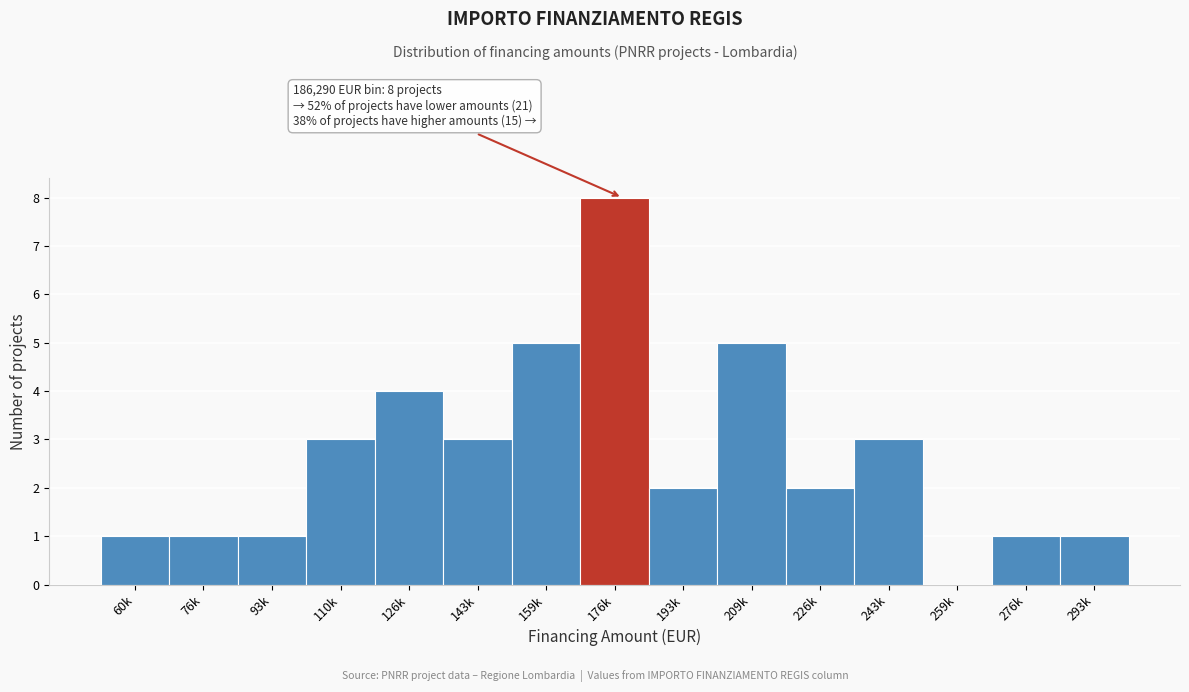

Reading left to right, list all the values displayed in this chart.

60k=1	76k=1	93k=1	110k=3	126k=4	143k=3	159k=5	176k=8	193k=2	209k=5	226k=2	243k=3	259k=0	276k=1	293k=1